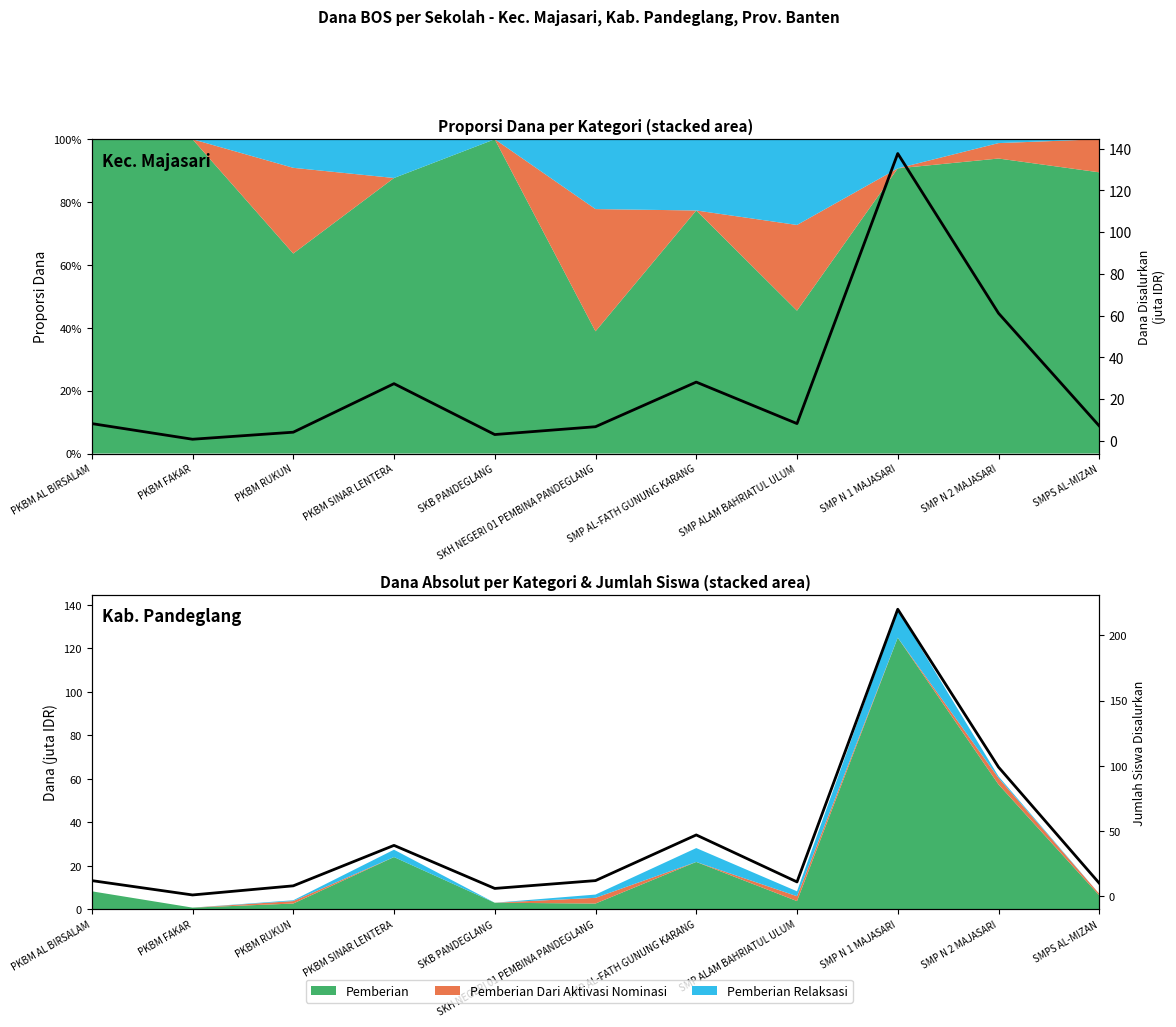

At which label is Jumlah Siswa closest to 110?

SMP N 2 MAJASARI